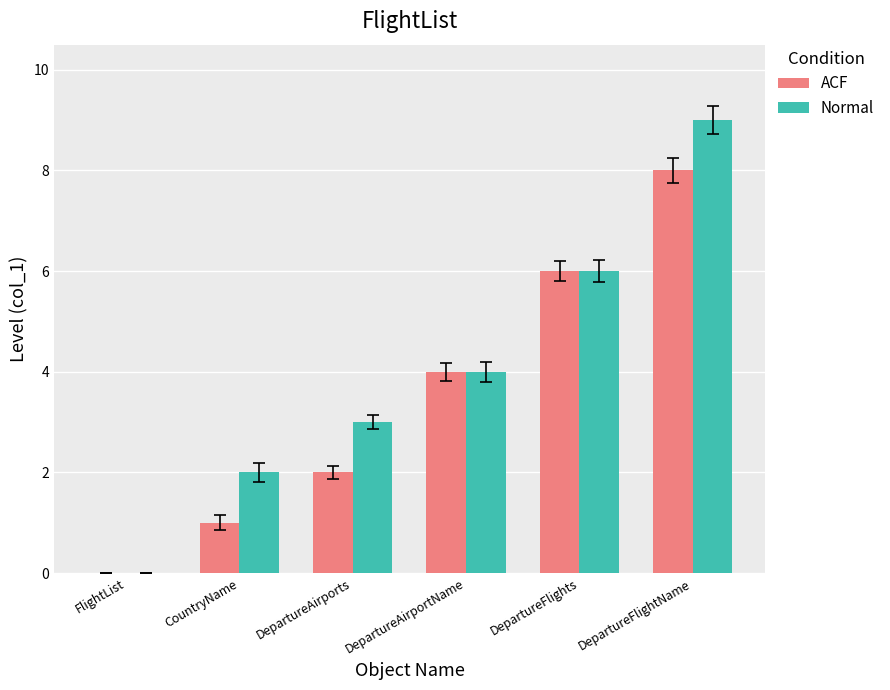

Which series changed the most between DepartureFlights and DepartureFlightName?

Normal